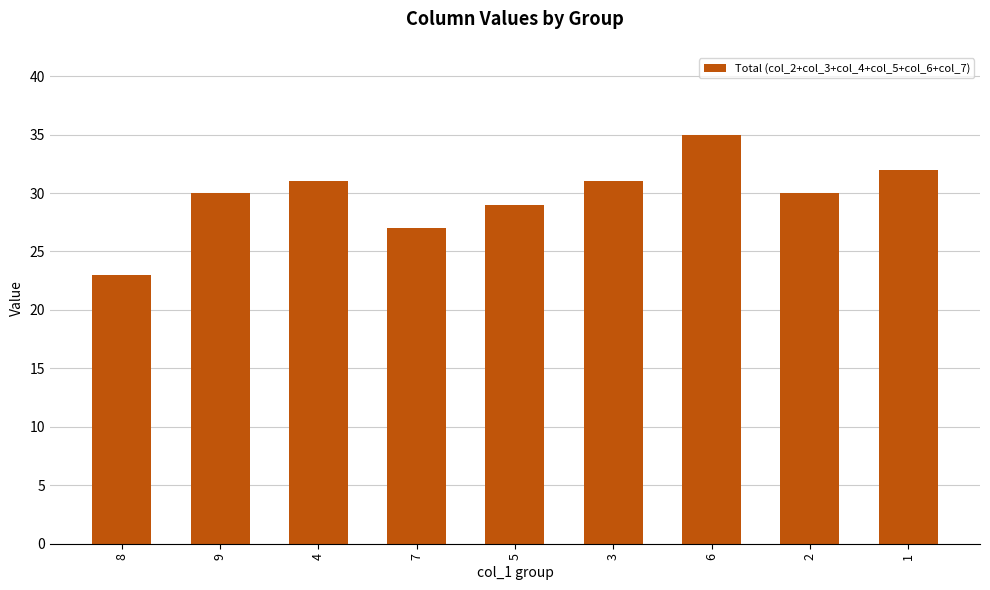

Which category has the highest value across all series?

6